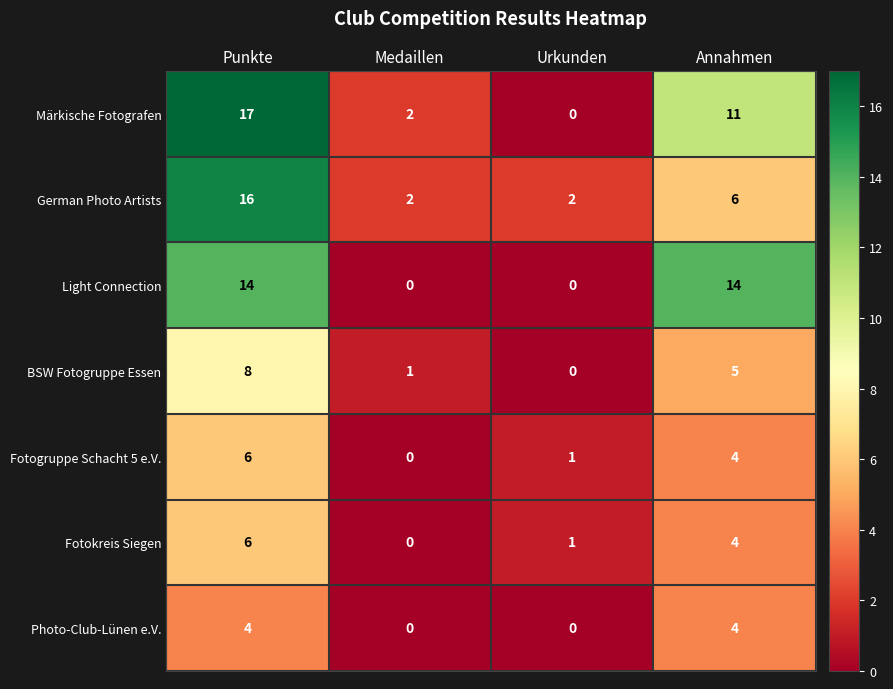

What is the approximate value of Fotogruppe Schacht 5 e.V. at Punkte?

6